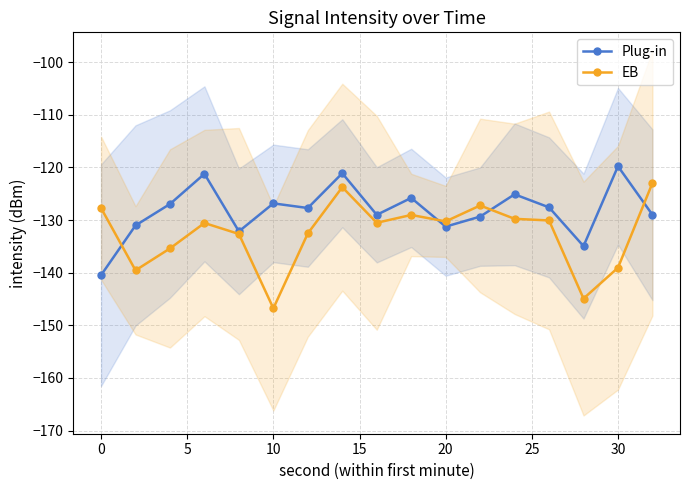

What is the average value of the Plug-in series?

-128.2